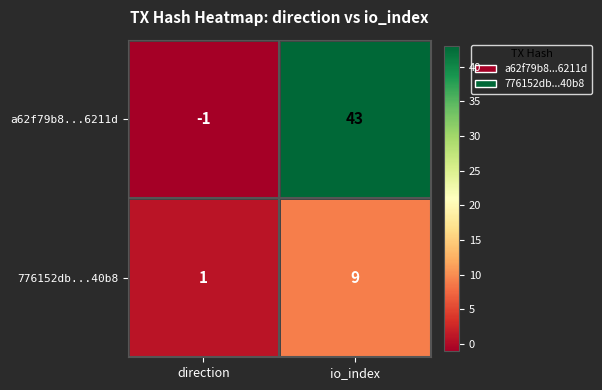

Which series has the largest range (max minus min)?

a62f79b8...6211d